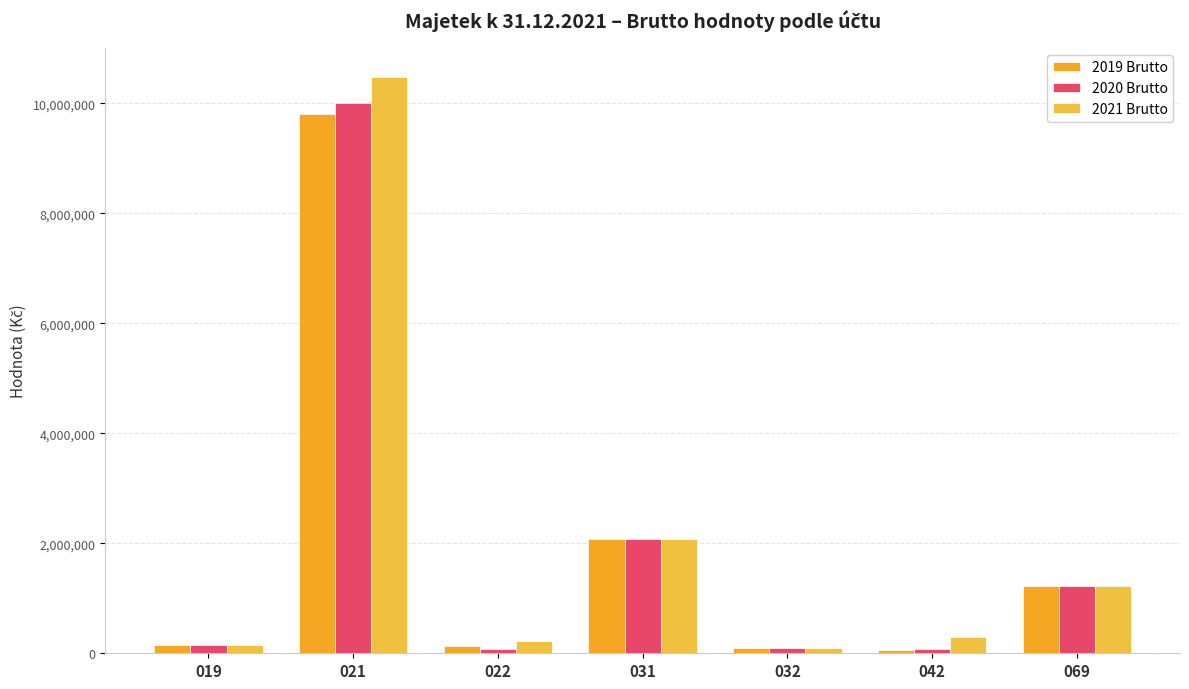

List the labels in order of 2021 Brutto value, smallest first.

032, 019, 022, 042, 069, 031, 021